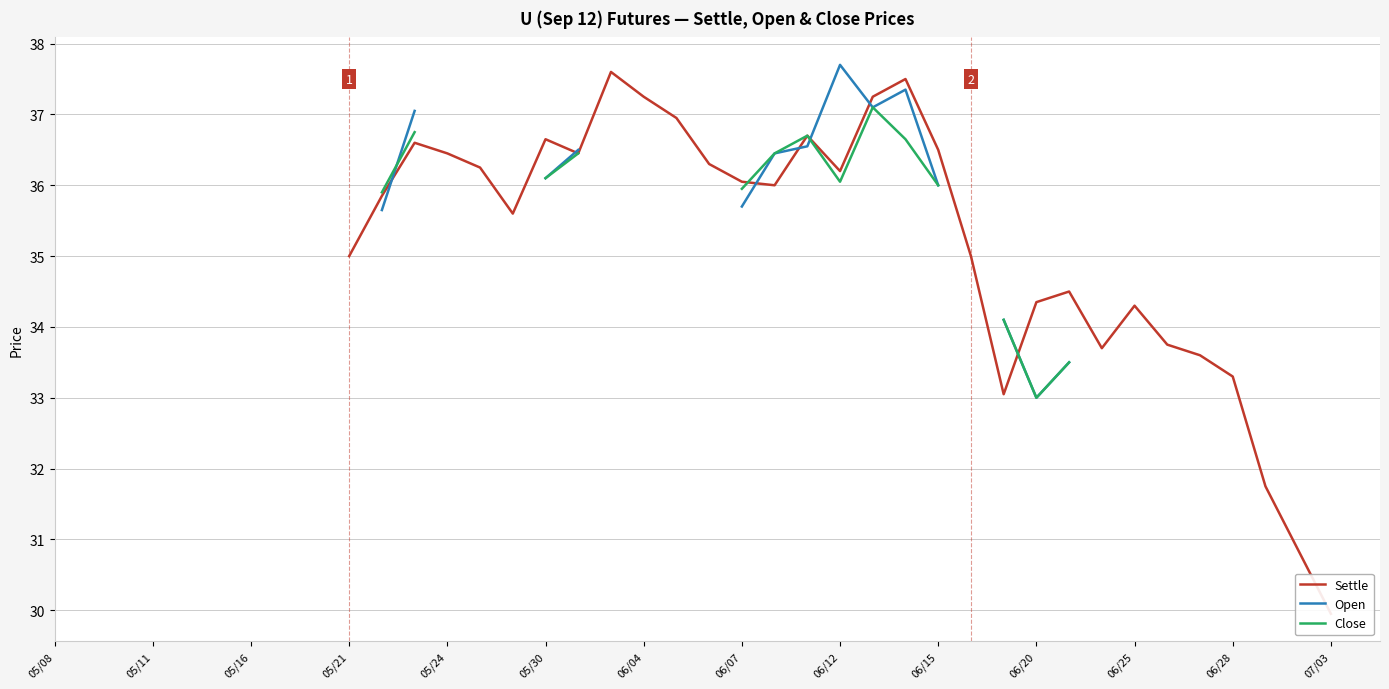

Where do Settle and Close first cross each other?

21 and 22